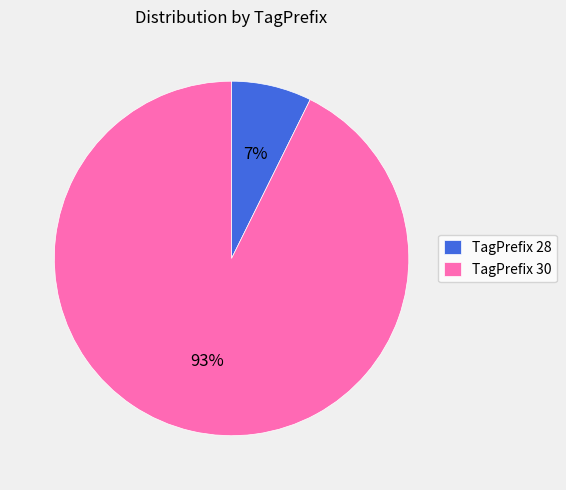

Do TagPrefix 30 and TagPrefix 28 together represent more than half of the pie?

Yes